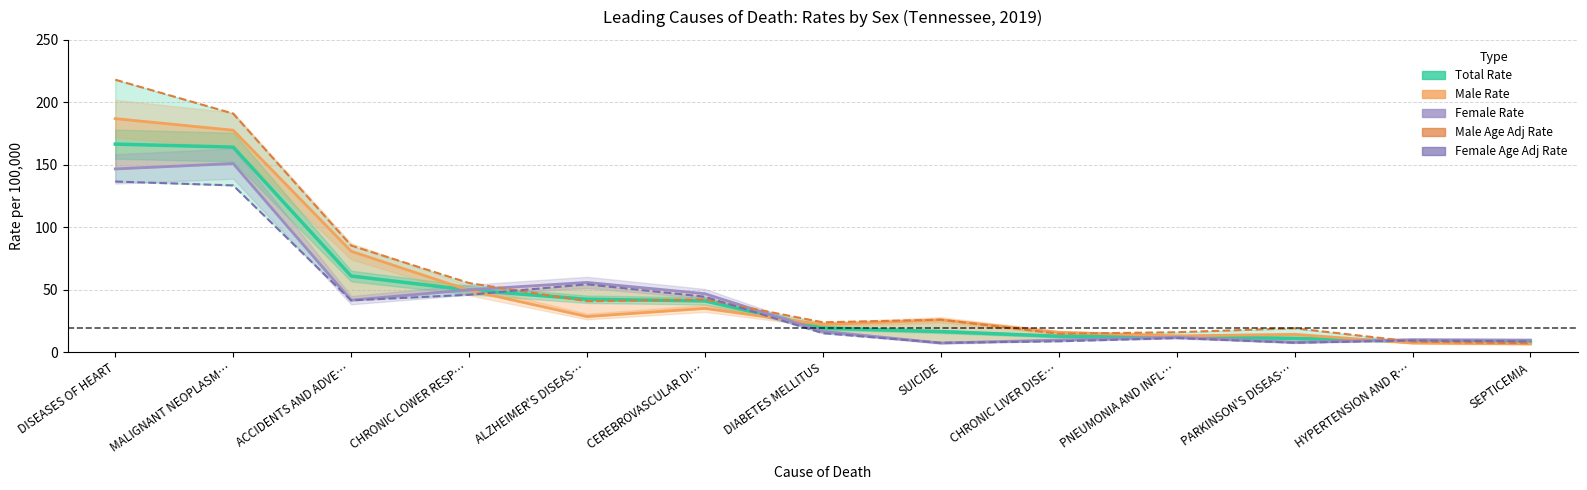

Is this an area chart (filled region under the line)?

No